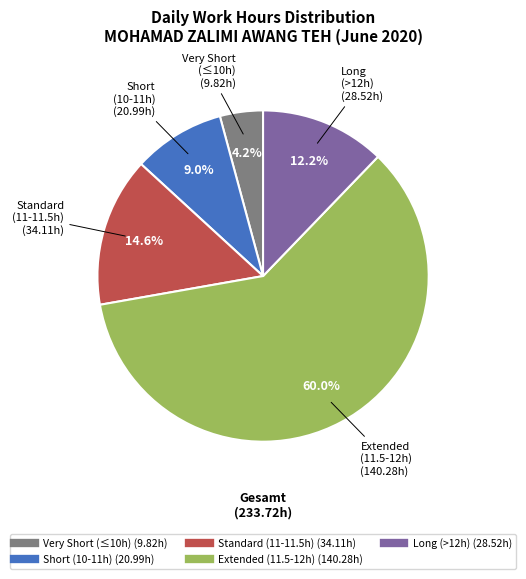

Is there a majority slice in this chart?

Yes